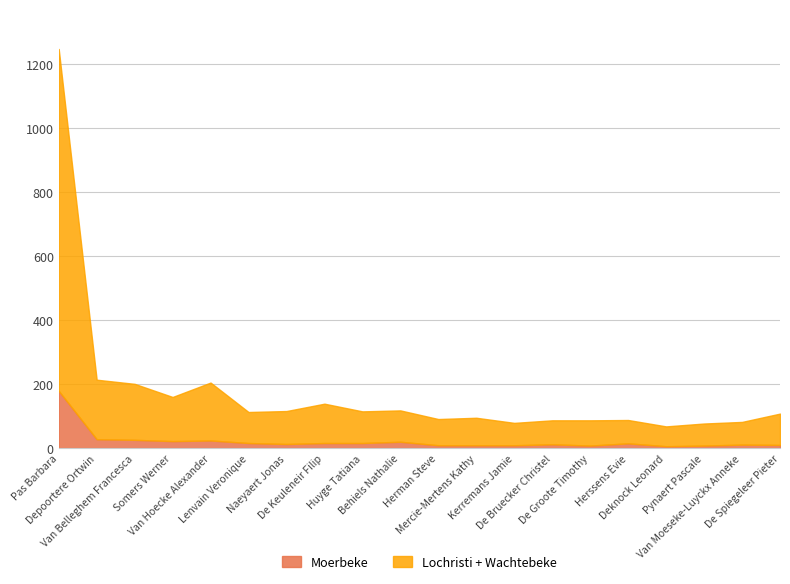

What is the sum of all Moerbeke values?

457